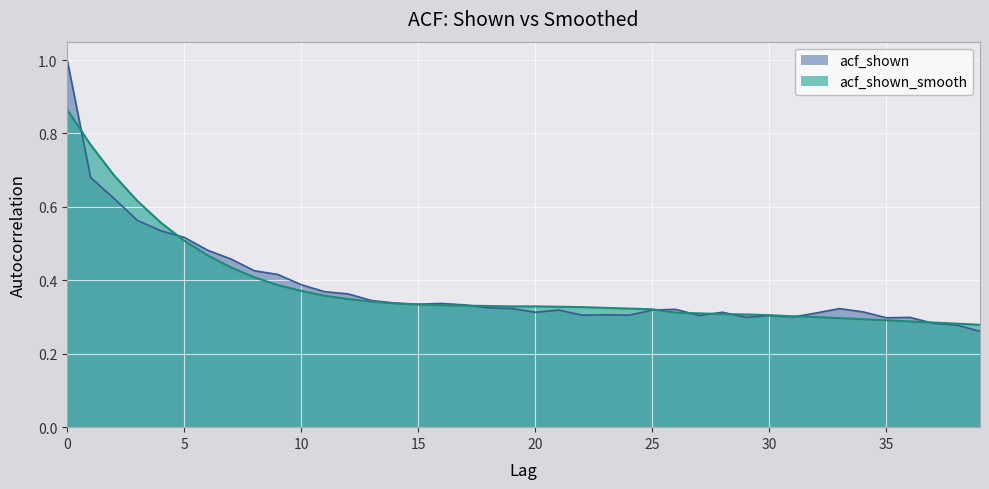

What is the sum of the acf_shown_smooth values at 14 and 6?

0.8